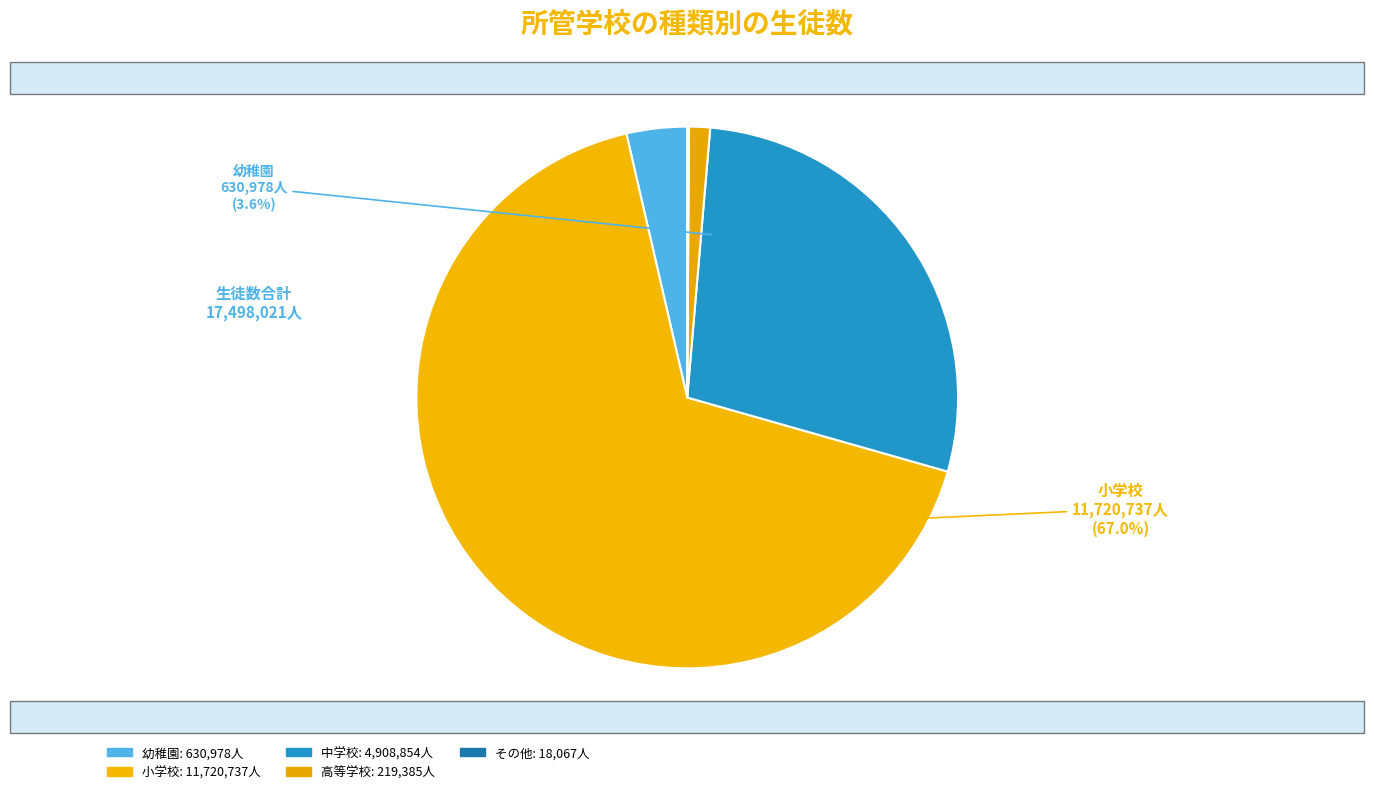

The 幼稚園 slice represents 4% of the pie. True or false?

True